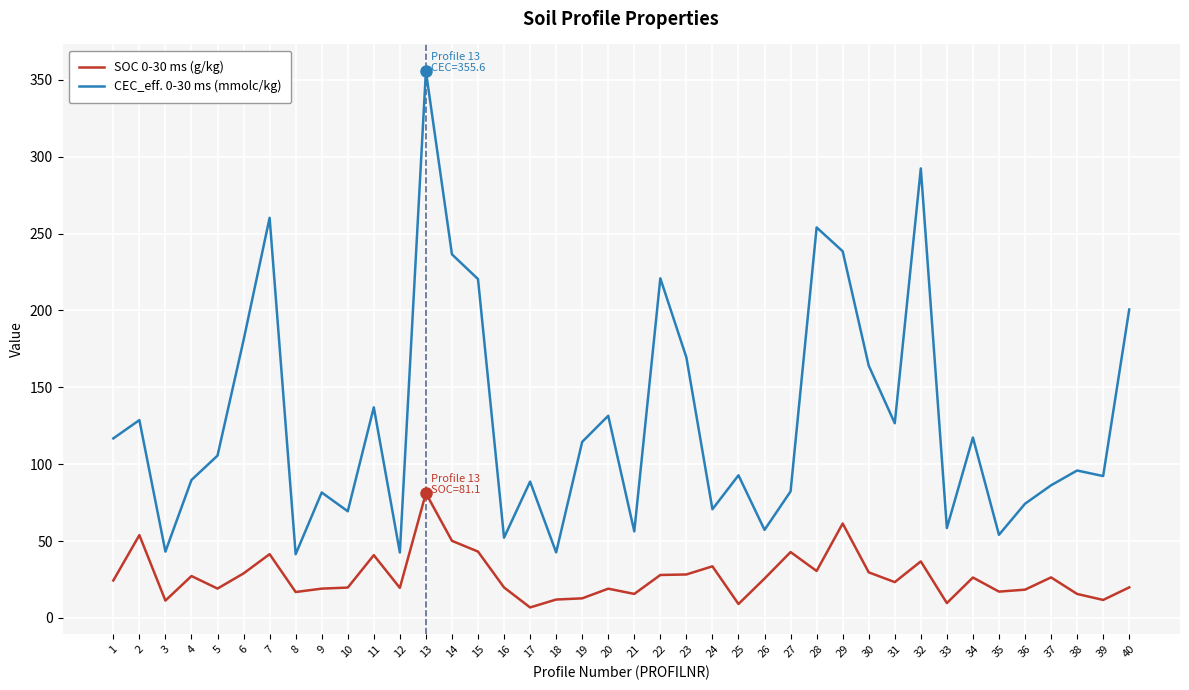

What are all the series names shown in the legend?

SOC 0-30 ms (g/kg), CEC_eff. 0-30 ms (mmolc/kg)